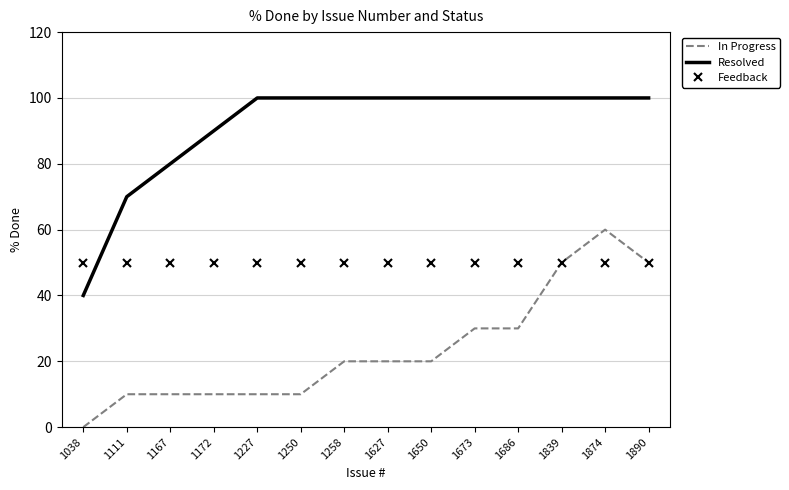

At which category is the sum across all series the highest?

1874